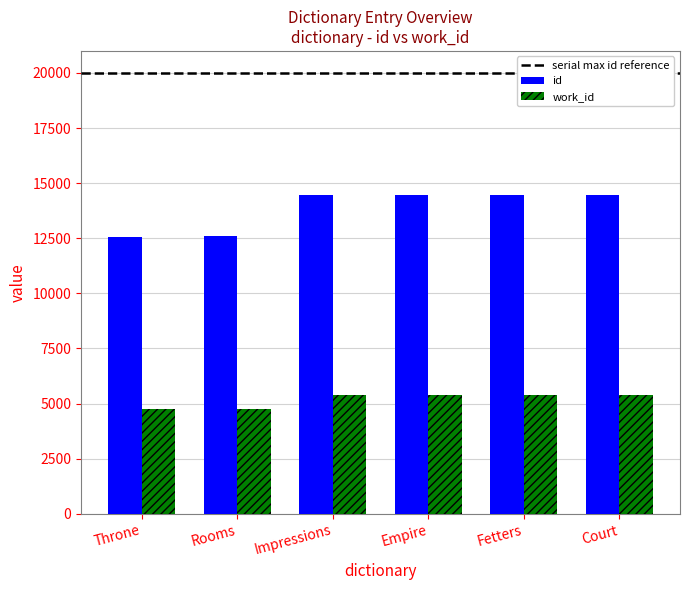

What is the sum of all work_id values?

31058